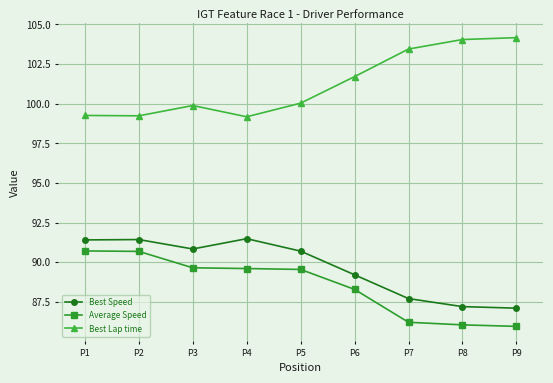

Between P1 and P5, which series saw the biggest shift?

Average Speed